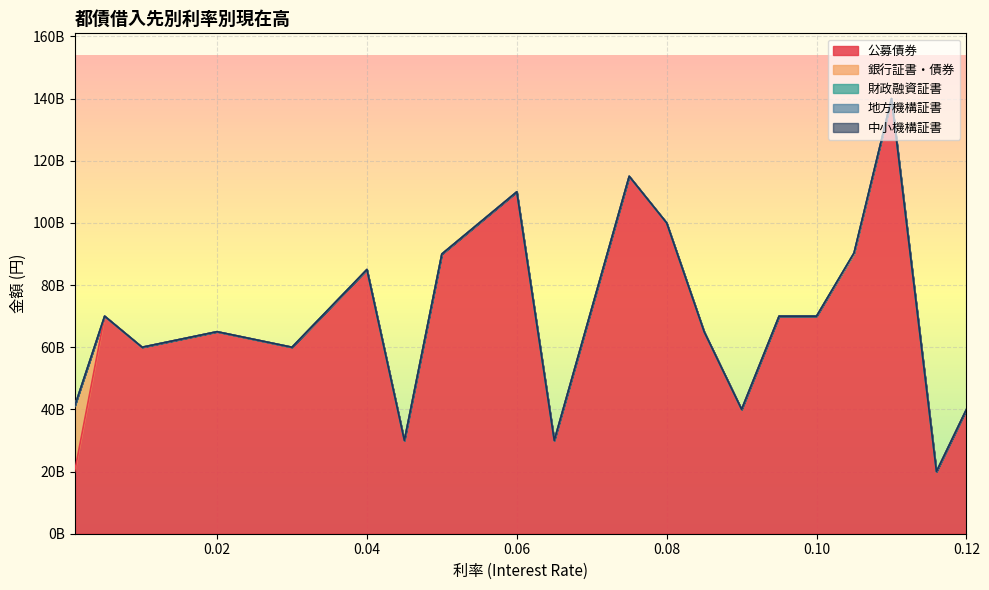

Rank the series by their maximum value, from lowest to highest.

地方機構証書, 中小機構証書, 財政融資証書, 銀行証書・債券, 公募債券